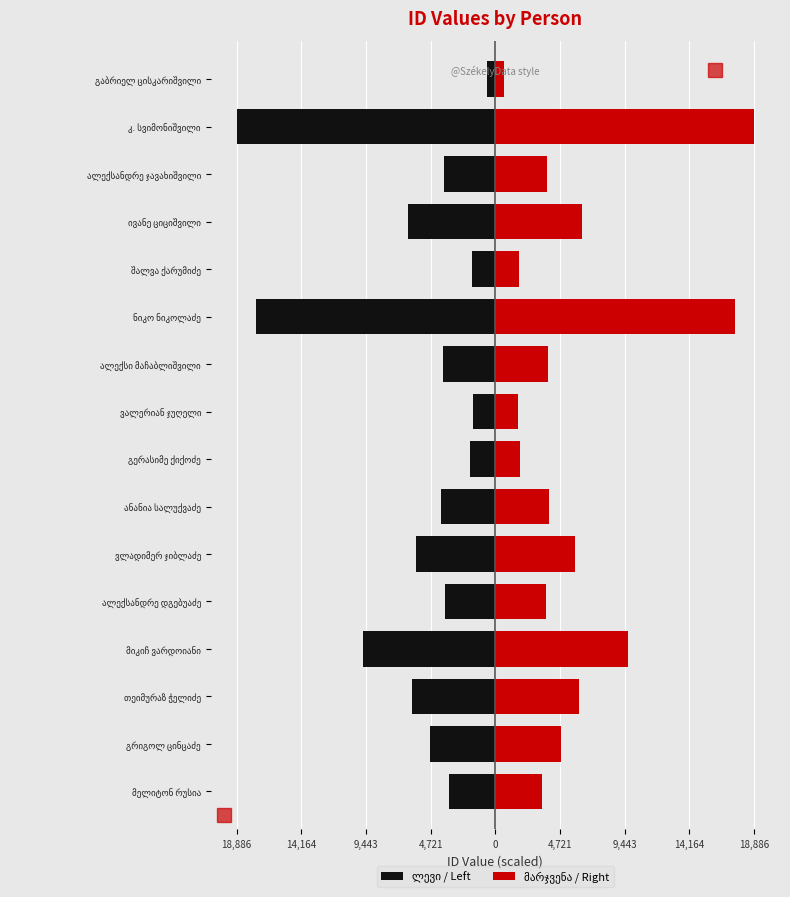

Rank the series by their average value, from lowest to highest.

ლევი / Left, მარჯვენა / Right